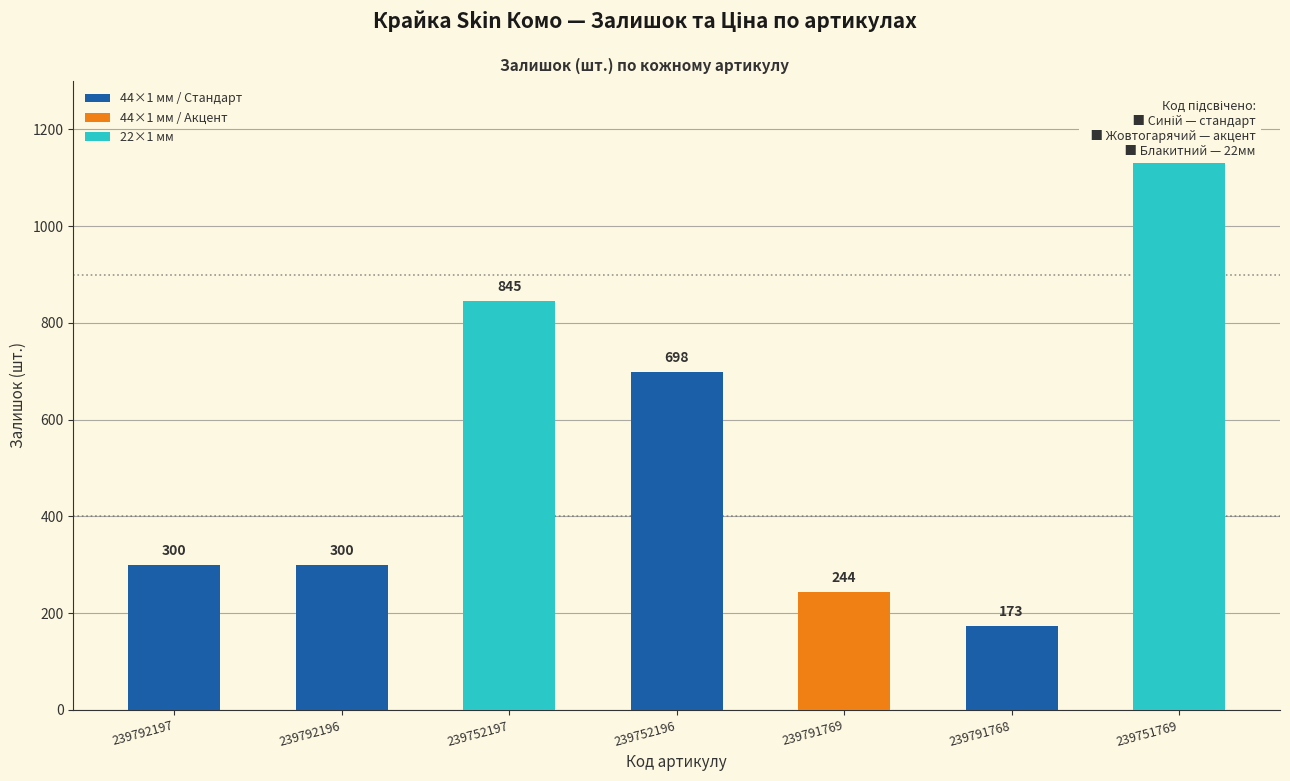

Rank the categories by value from highest to lowest.

239751769, 239752197, 239752196, 239792197, 239792196, 239791769, 239791768